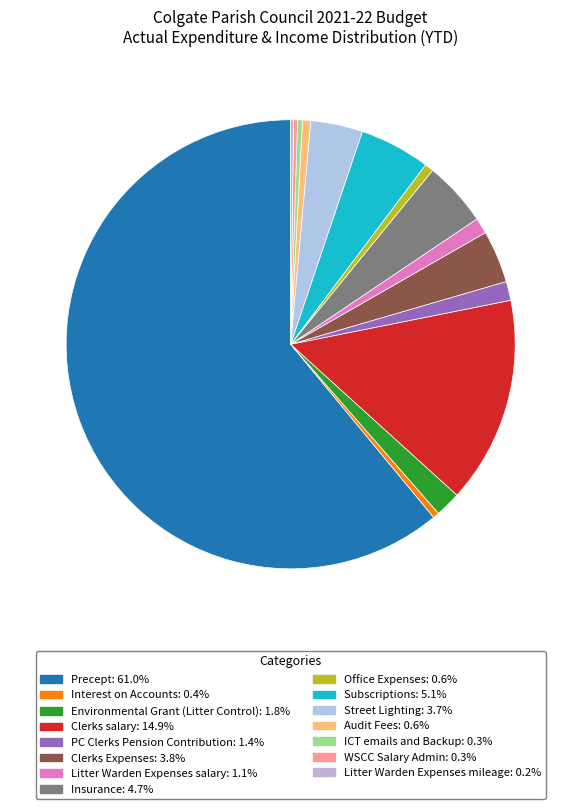

How many slices are in this pie chart?

15